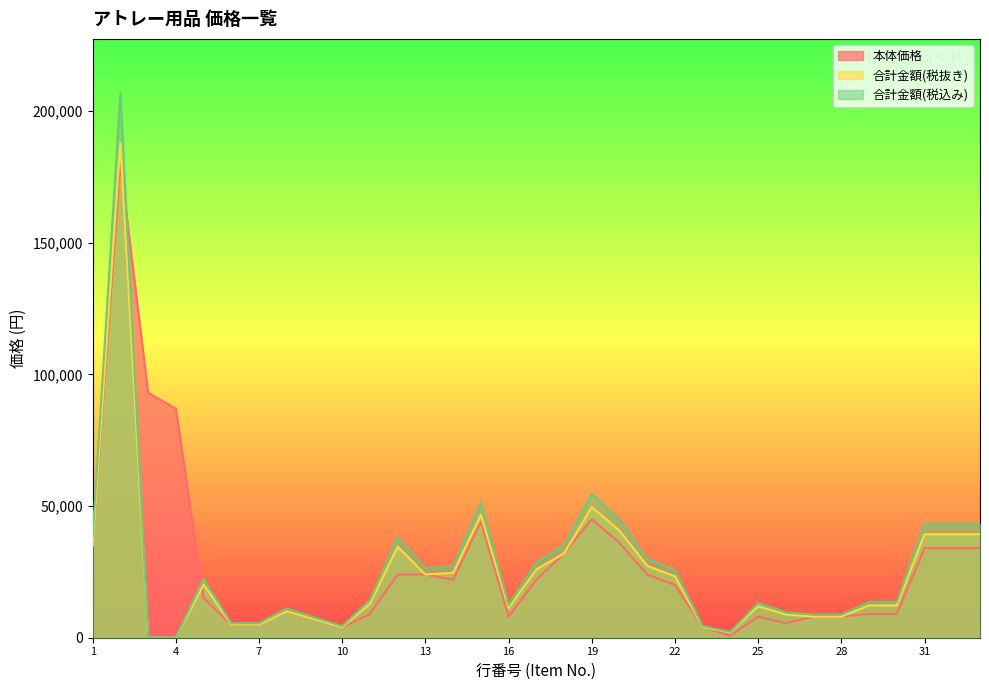

How many times do 本体価格 and 合計金額(税抜き) cross each other?

2